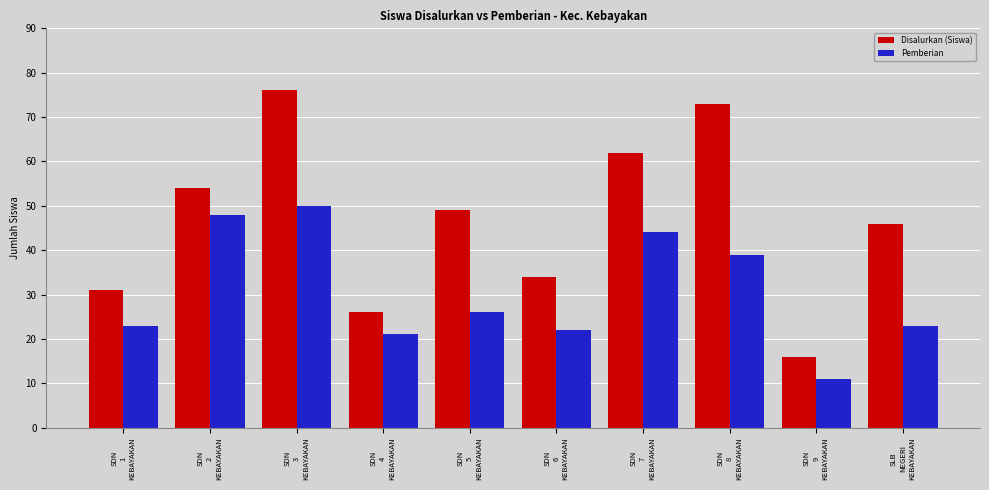

Which category has the lowest value in the Pemberian series?

SDN
9
KEBAYAKAN